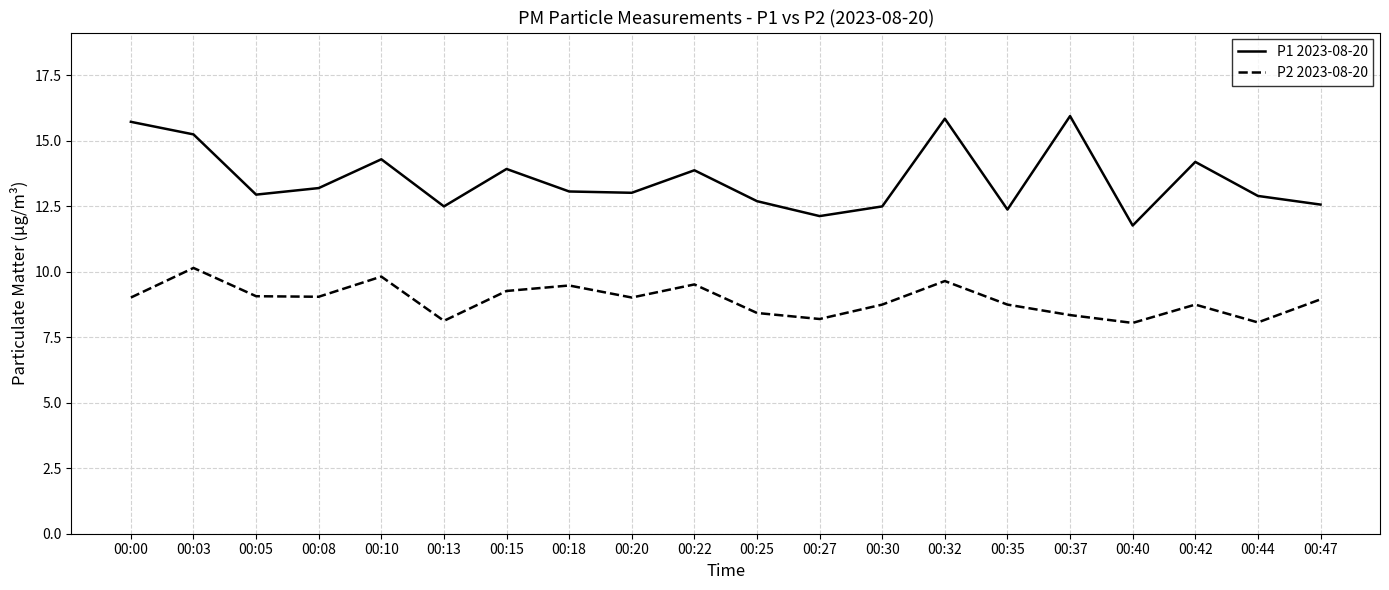

Is the value of P1 2023-08-20 at 00:15 greater than the value of P2 2023-08-20 at 00:10?

Yes